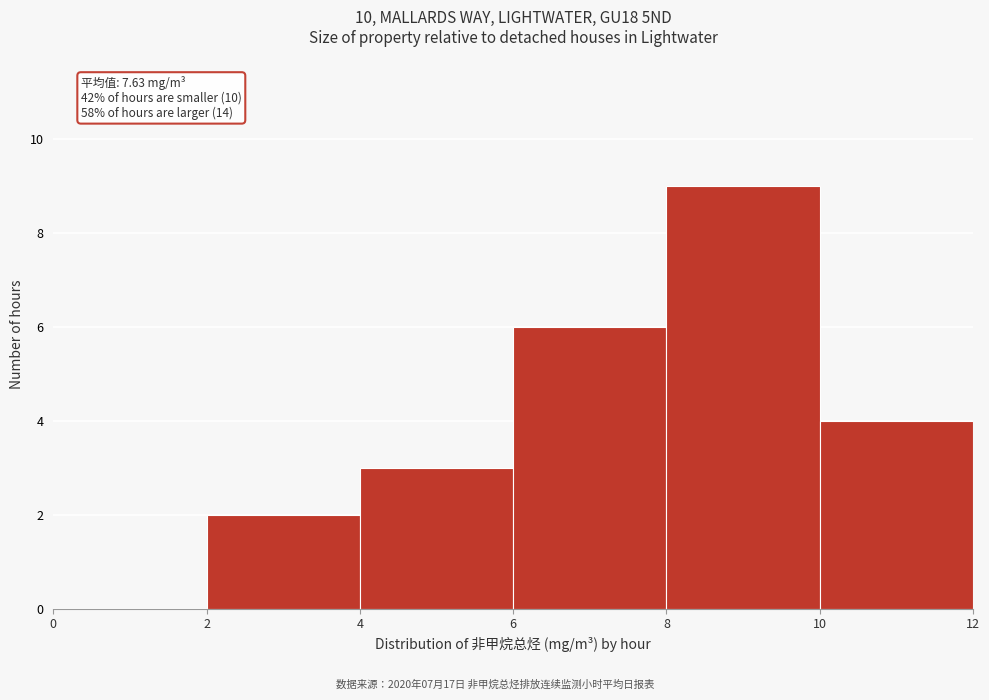

Which range on the x-axis has the tallest bar?

8 to 10